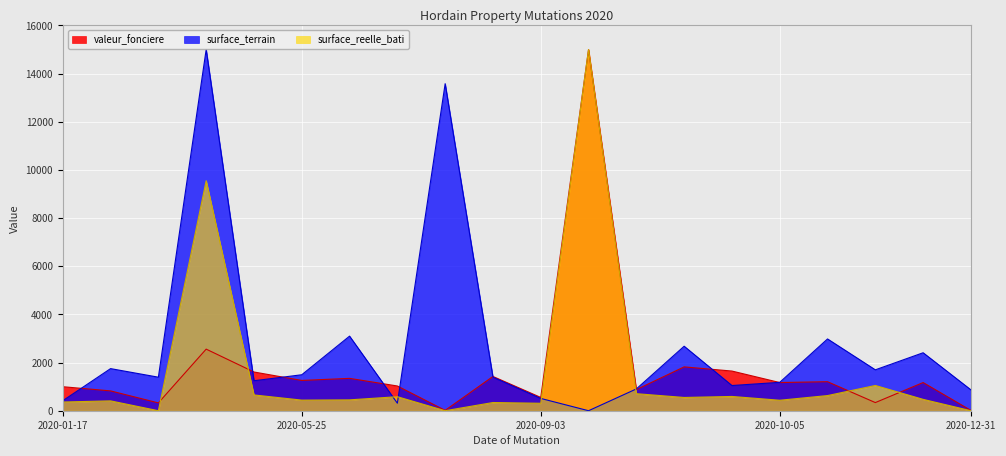

How many lines are shown in the chart?

3